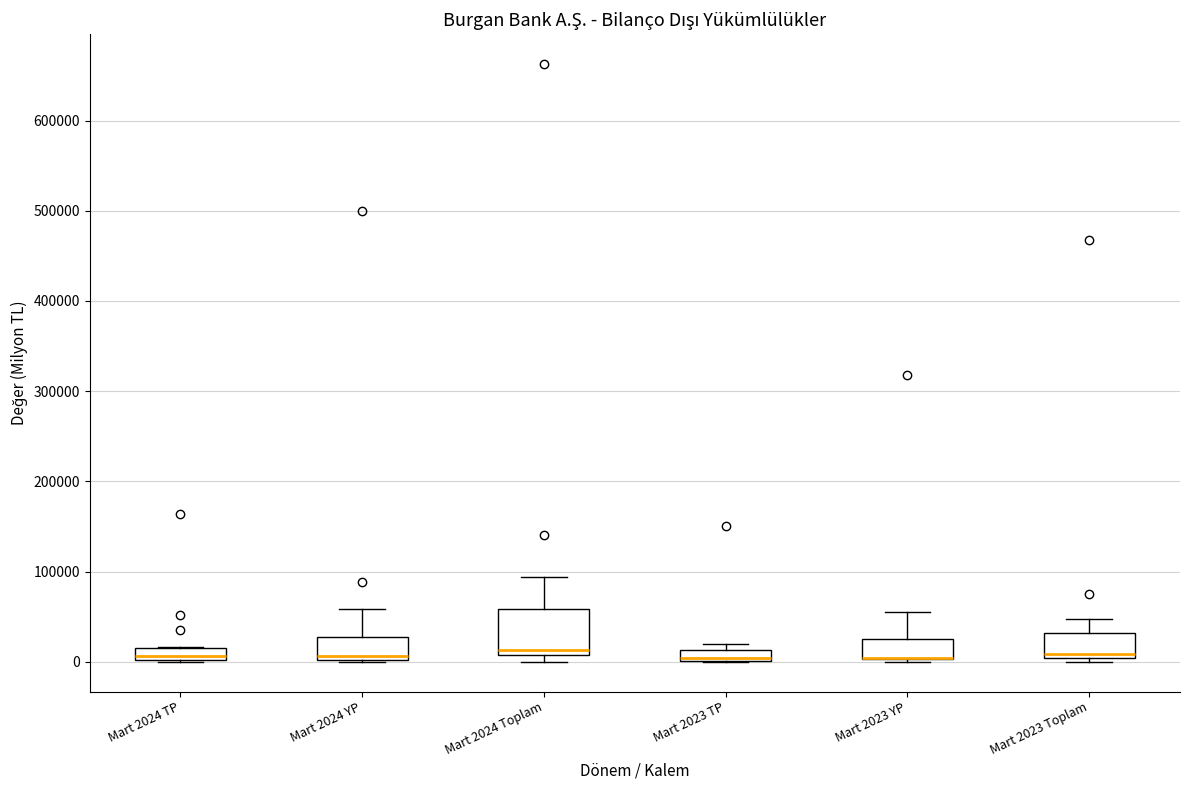

Comparing the boxes themselves (not the whiskers), which one is the tallest?

Mart 2024 Toplam